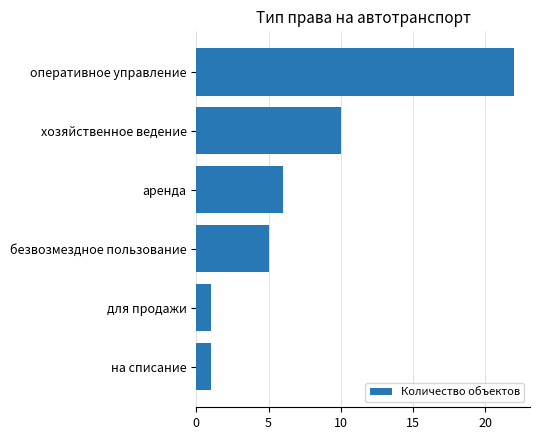

Is it true that the value at для продажи is 1?

True